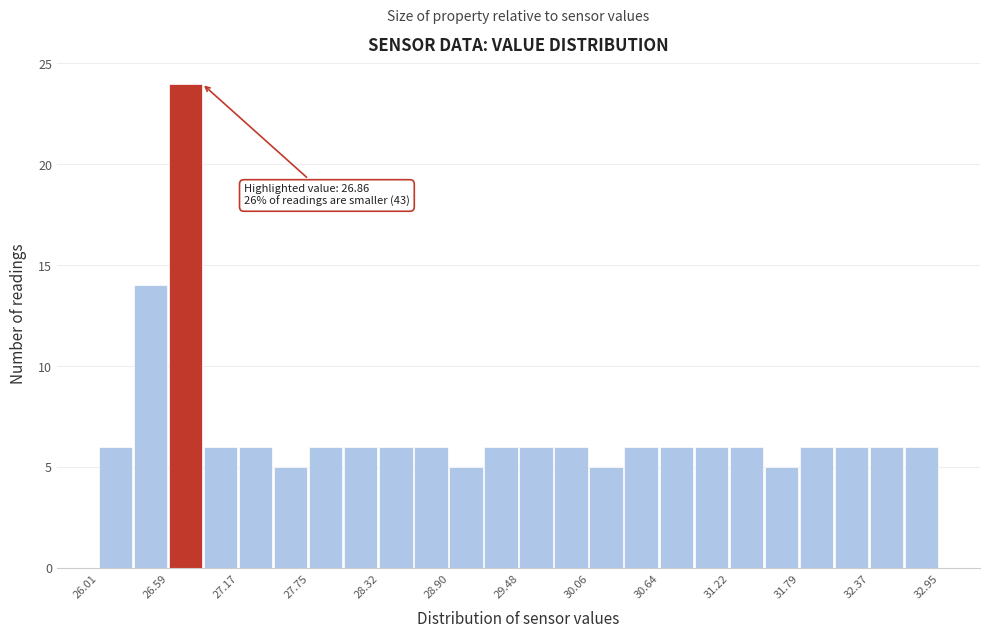

Around what value on the x-axis is the tallest bar? Give the approximate position of its centre, as read against the axis.

26.7